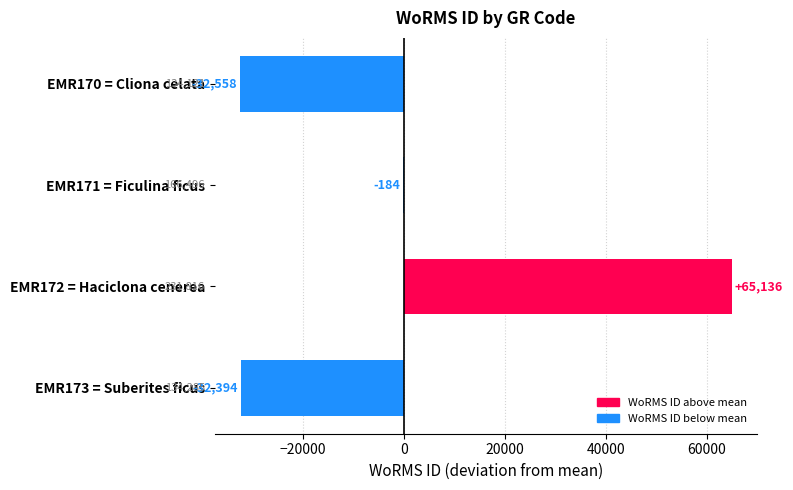

Are the bars horizontal?

Yes